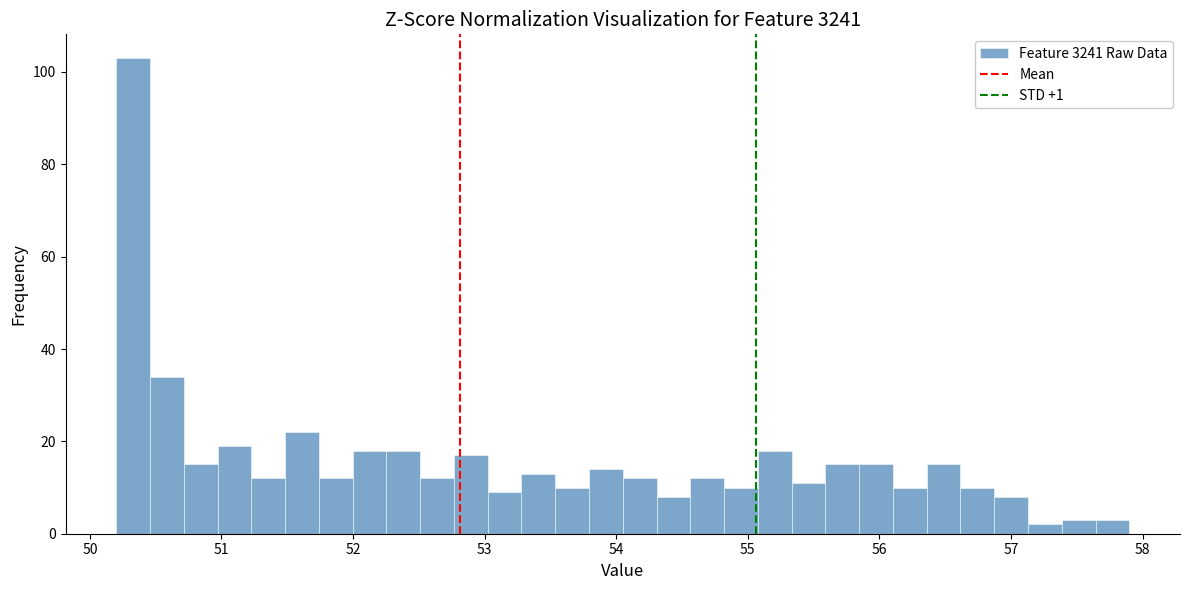

Around what value on the x-axis is the tallest bar? Give the approximate position of its centre, as read against the axis.

50.3